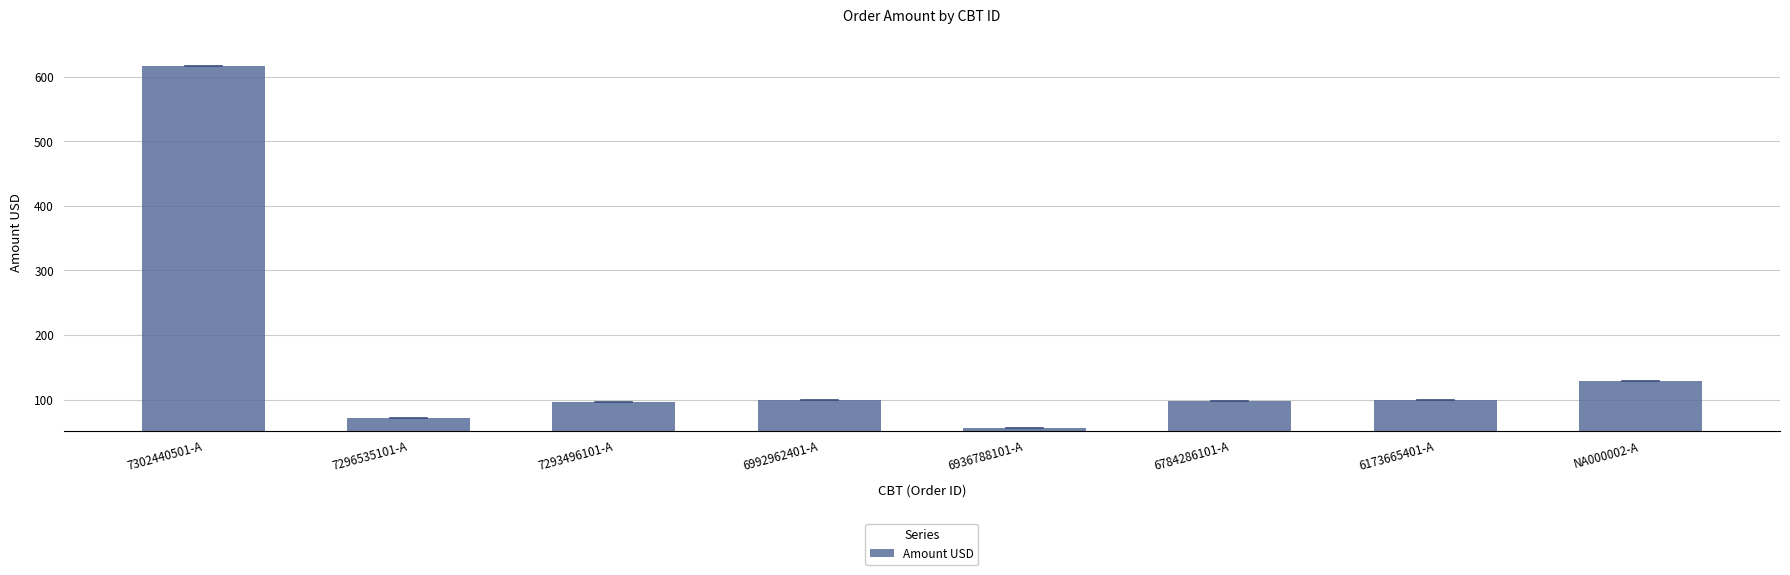

What is the difference between the maximum and second lowest values?

544.0